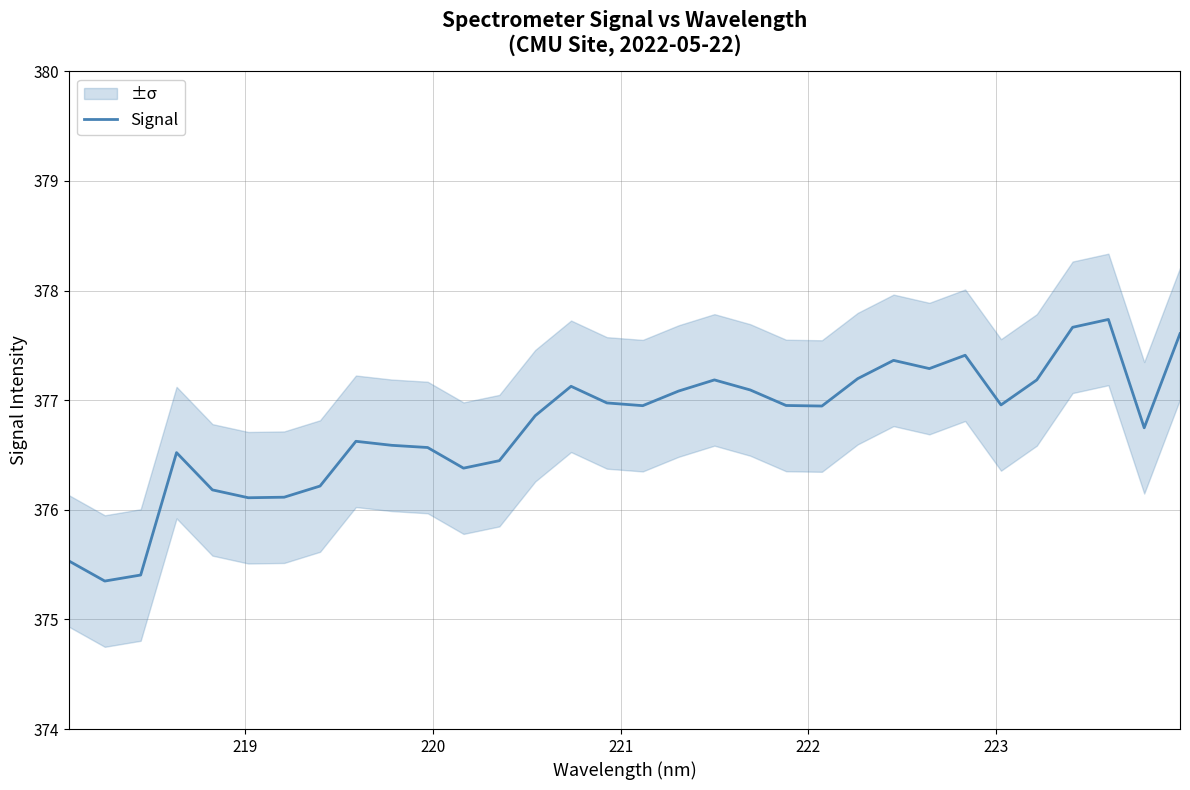

What is the maximum value for Signal?

377.7